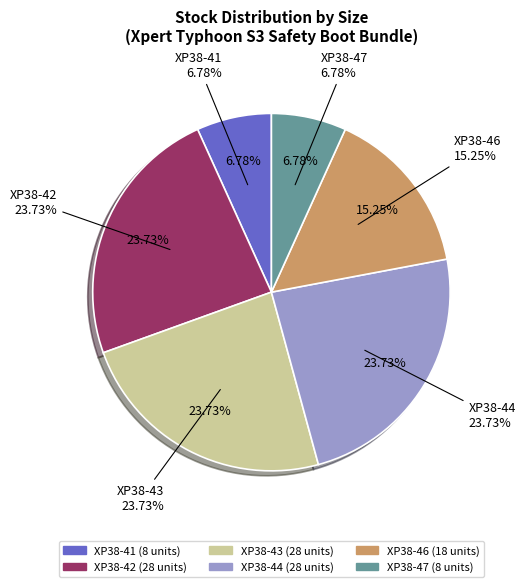

Combined, what portion of the pie is XP38-47 and XP38-43?

30.5%